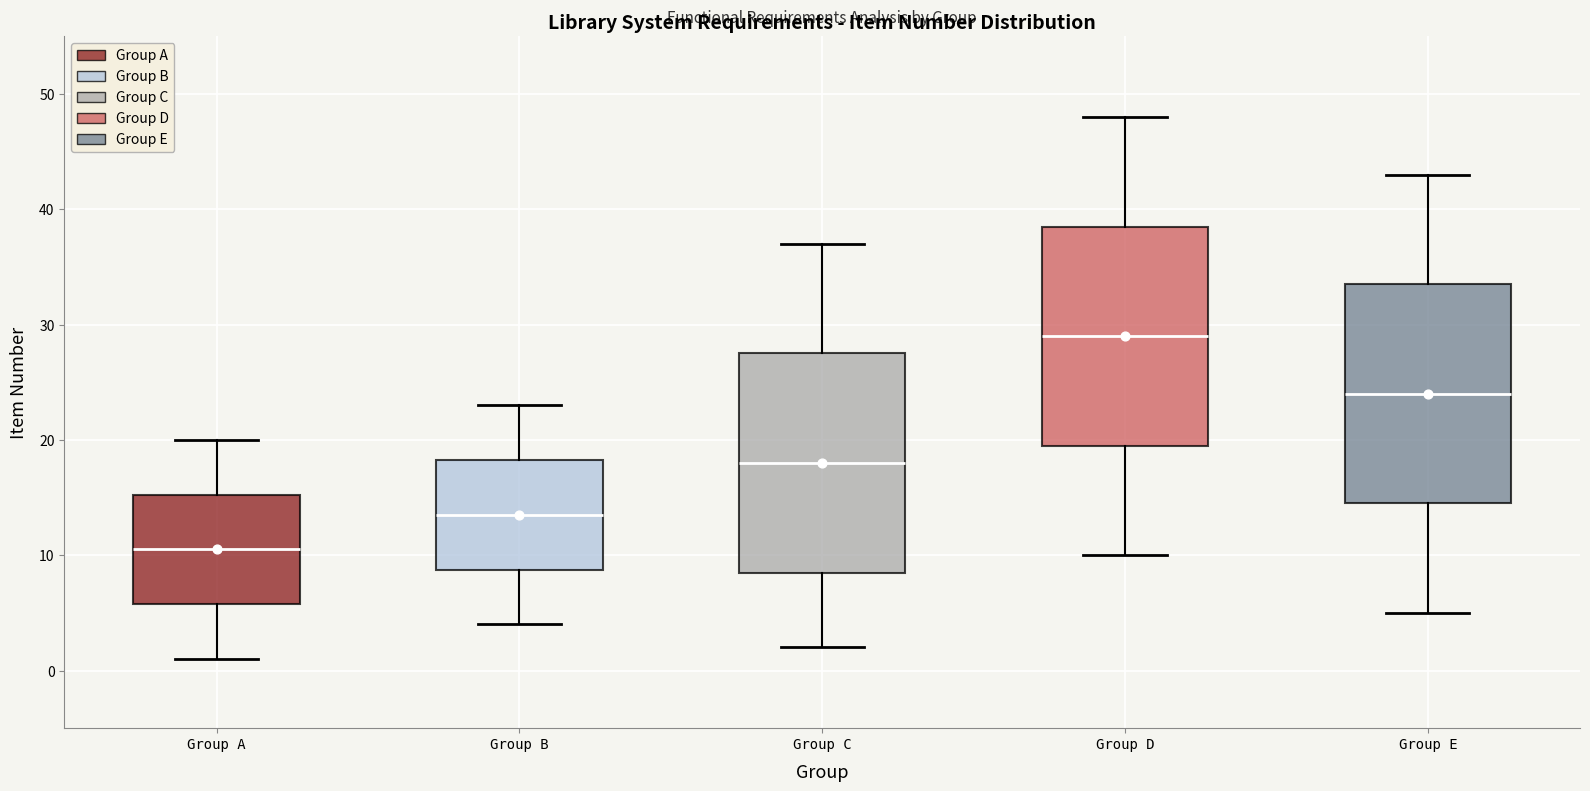

Reading left to right, transcribe this box plot: for each box, give where its median line is, the range the box spans, and where its two whiskers end, as read against the y-axis. The values are not printed on the chart, so give them approximately, as read against the axis.

Group A: median 11, box 6 to 15, whiskers 1 to 20
Group B: median 14, box 9 to 18, whiskers 4 to 23
Group C: median 18, box 9 to 28, whiskers 2 to 37
Group D: median 29, box 20 to 39, whiskers 10 to 48
Group E: median 24, box 15 to 34, whiskers 5 to 43